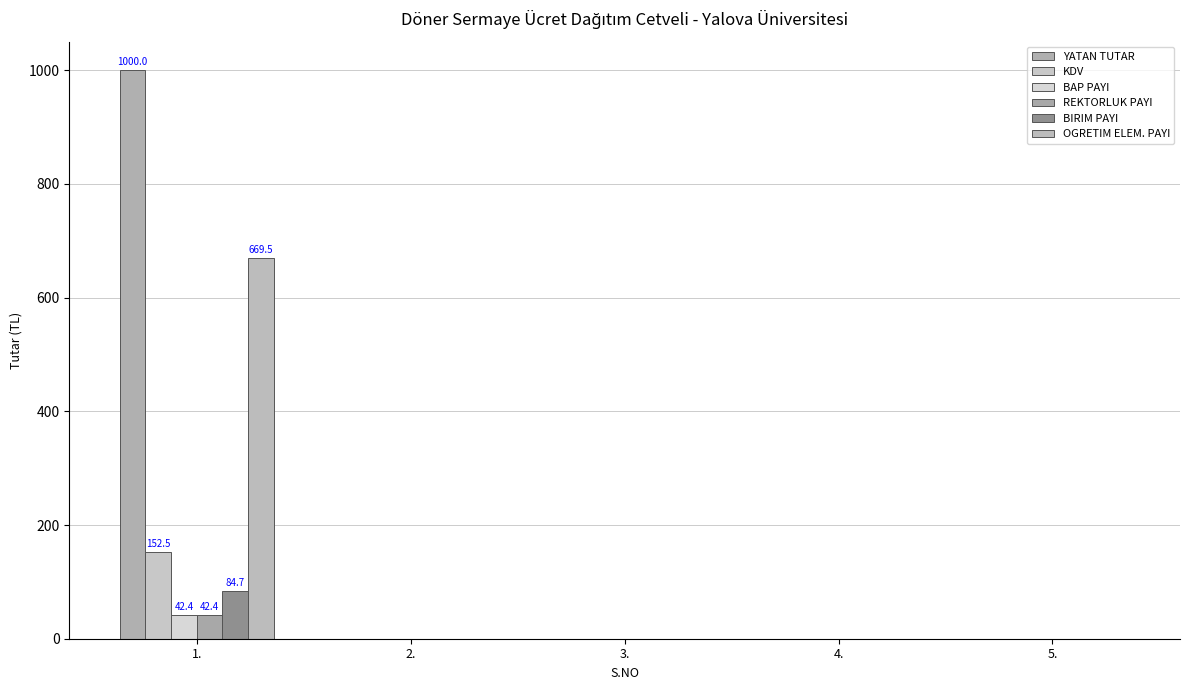

List the labels in order of KDV value, smallest first.

2., 3., 4., 5., 1.